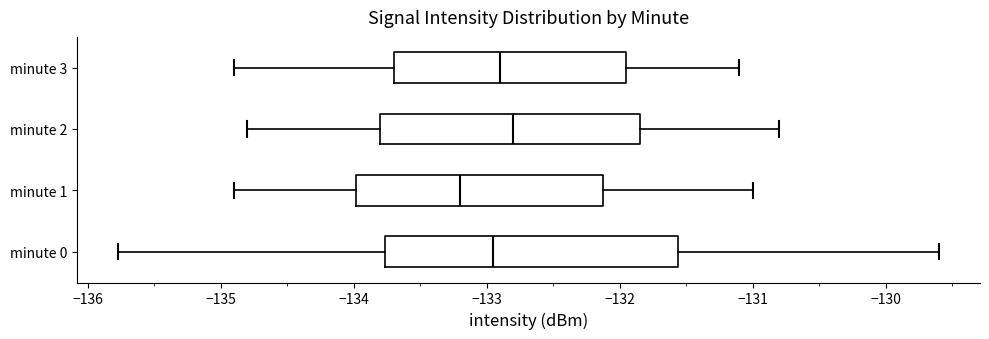

Where does the median line of the box for minute 2 sit on the x-axis? The values are not printed on the chart, so give them approximately, as read against the axis.

-132.8